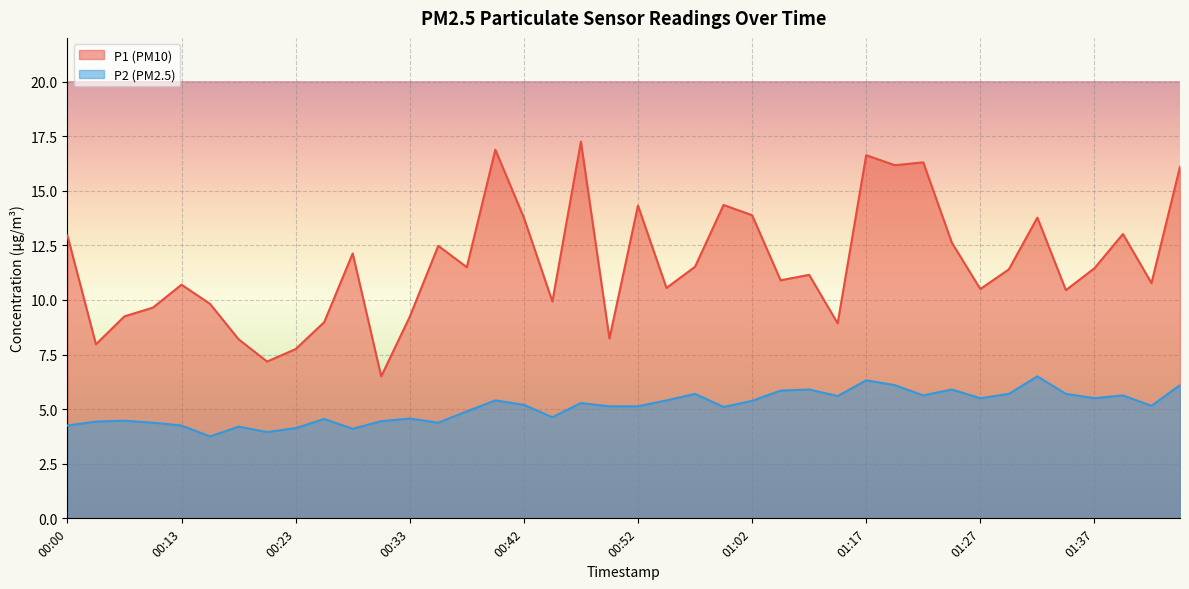

Rank the series at 00:05 from highest to lowest value.

P1, P2